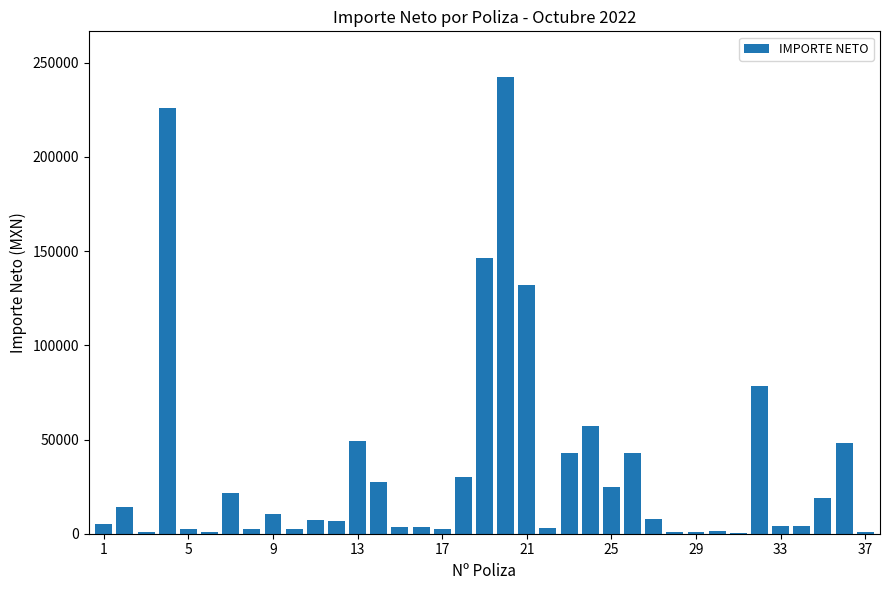

What is the maximum value shown in the chart?

242431.9